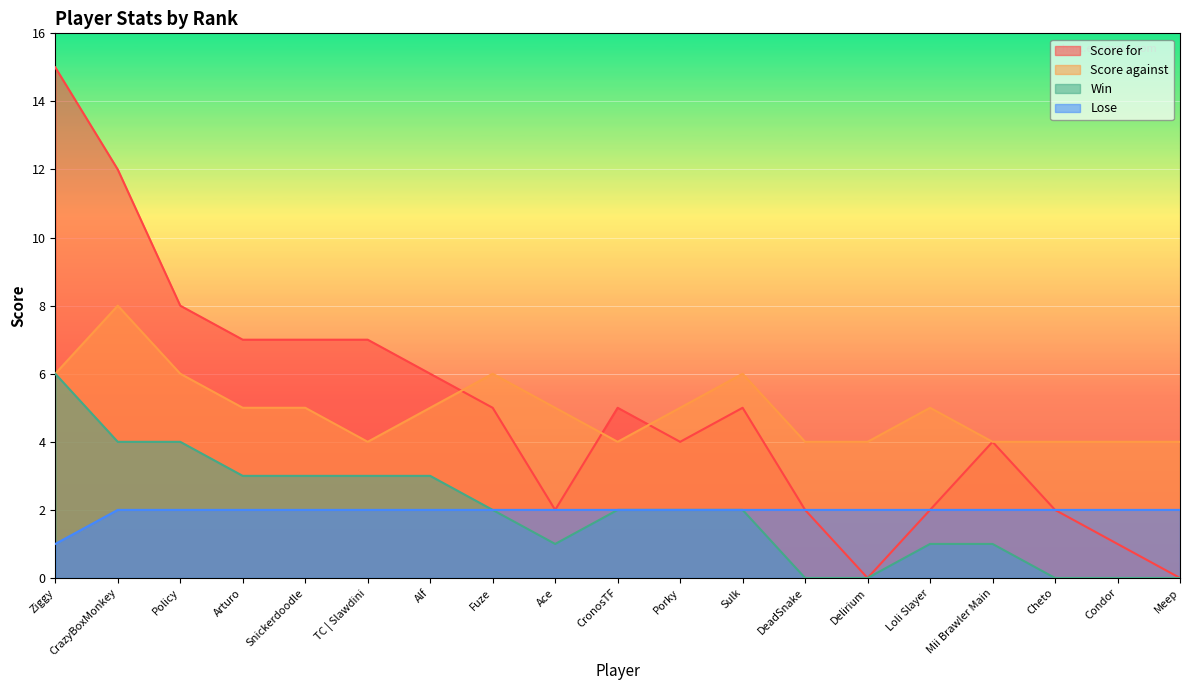

At which label does Lose reach its minimum?

Ziggy